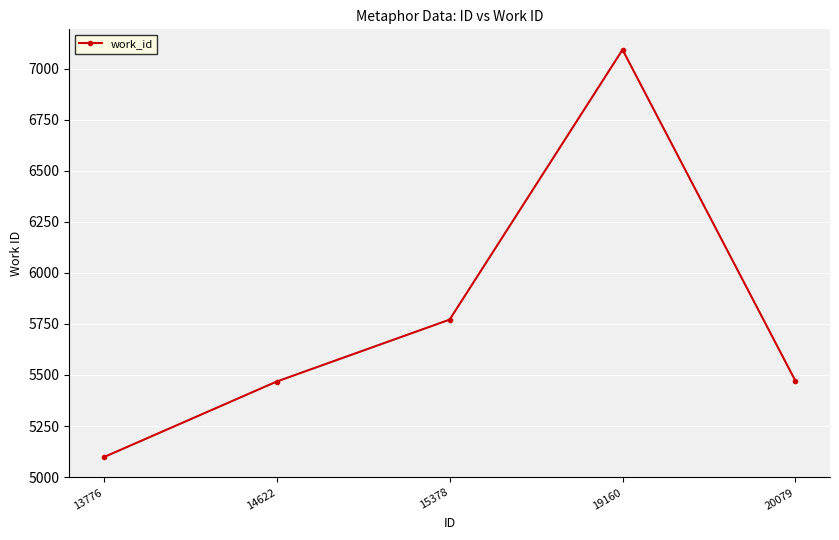

What is the difference between the second highest and second lowest values?

303